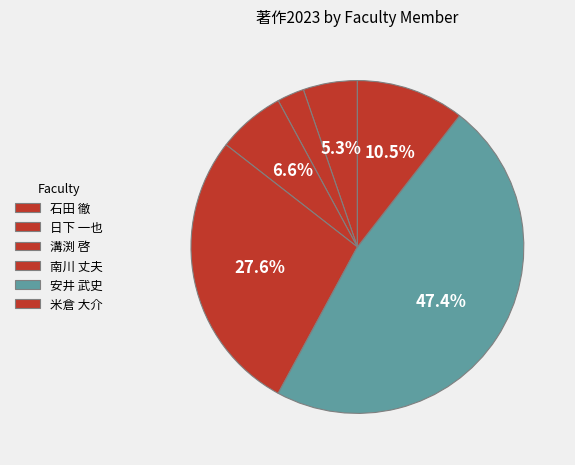

Combined, do 安井 武史 and 米倉 大介 account for over 50%?

Yes